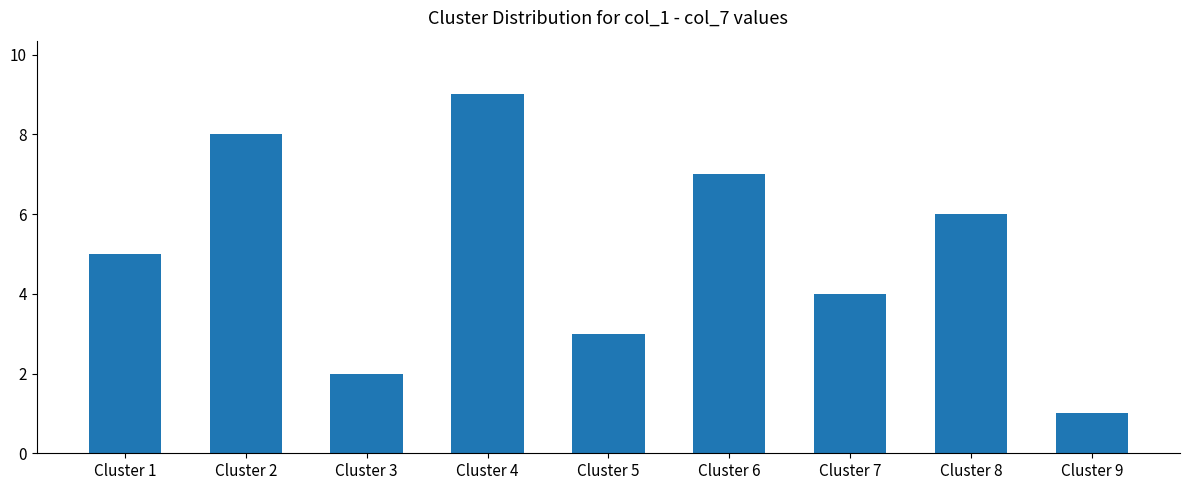

Which has a higher value, Cluster 2 or Cluster 1?

Cluster 2